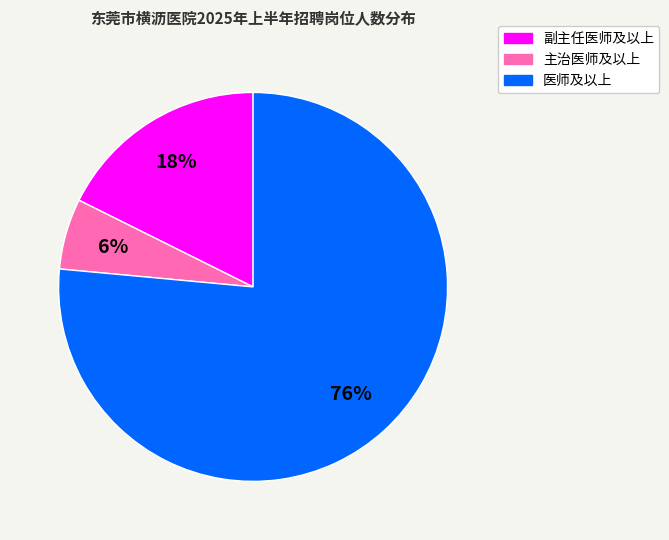

How many slices are in this pie chart?

3